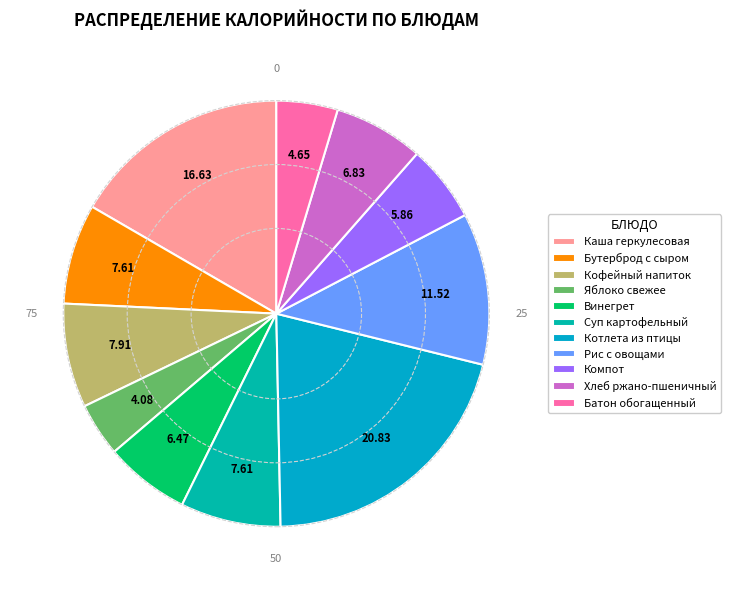

To the nearest percent, what portion does Суп картофельный represent?

8%